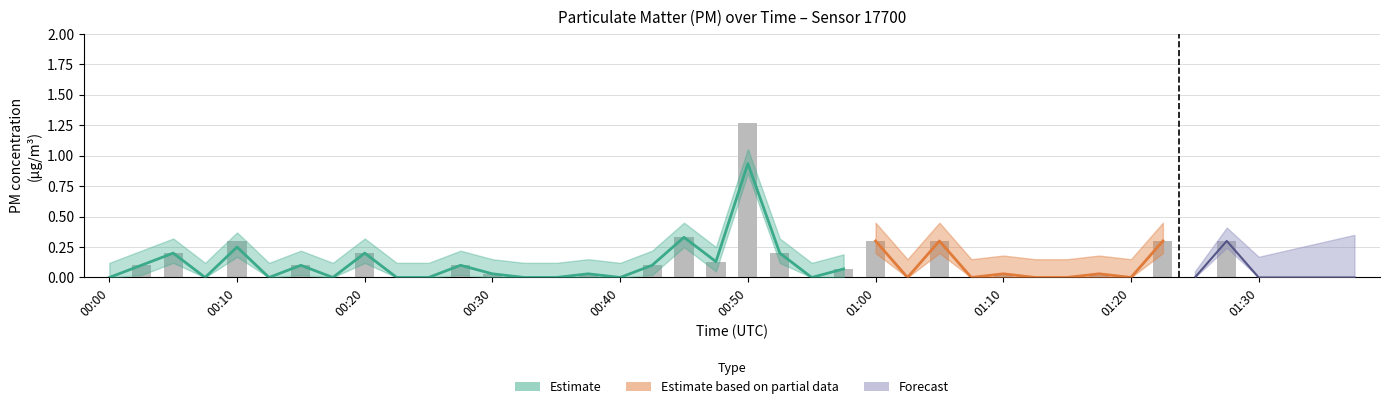

Rank the categories by value from highest to lowest.

00:50, 00:45, 00:10, 01:00, 01:05, 01:22, 01:27, 00:05, 00:20, 00:52, 00:47, 00:02, 00:15, 00:27, 00:42, 00:57, 00:30, 00:37, 01:10, 01:17, 00:00, 00:07, 00:12, 00:17, 00:22, 00:25, 00:32, 00:35, 00:40, 00:55, 01:02, 01:07, 01:12, 01:15, 01:20, 01:25, 01:30, 01:32, 01:35, 01:38